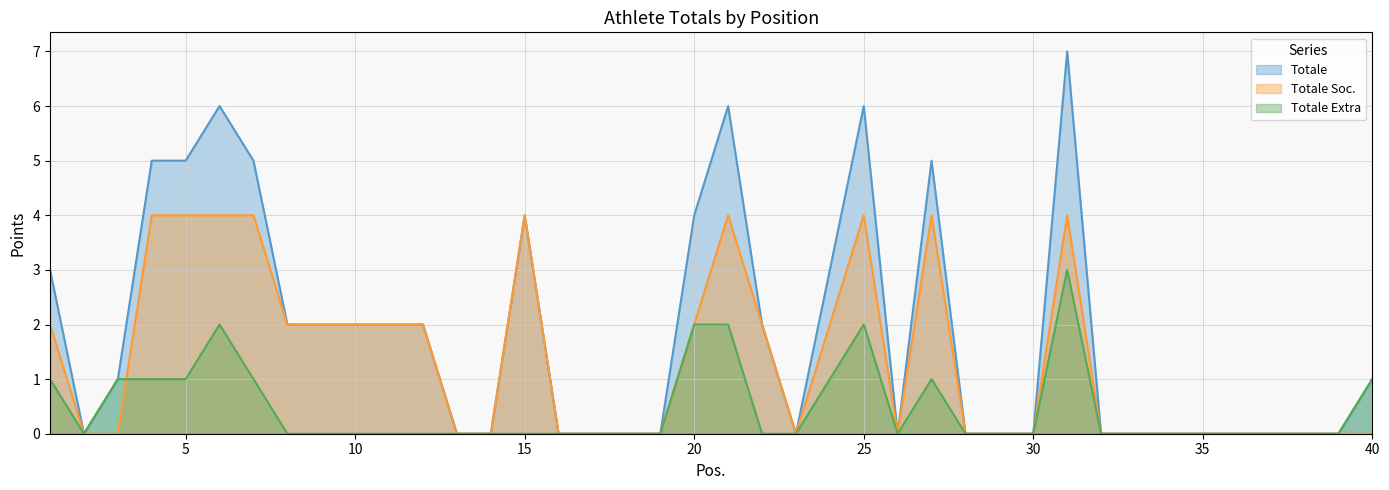

How many interior local valleys does the Totale series have?

3